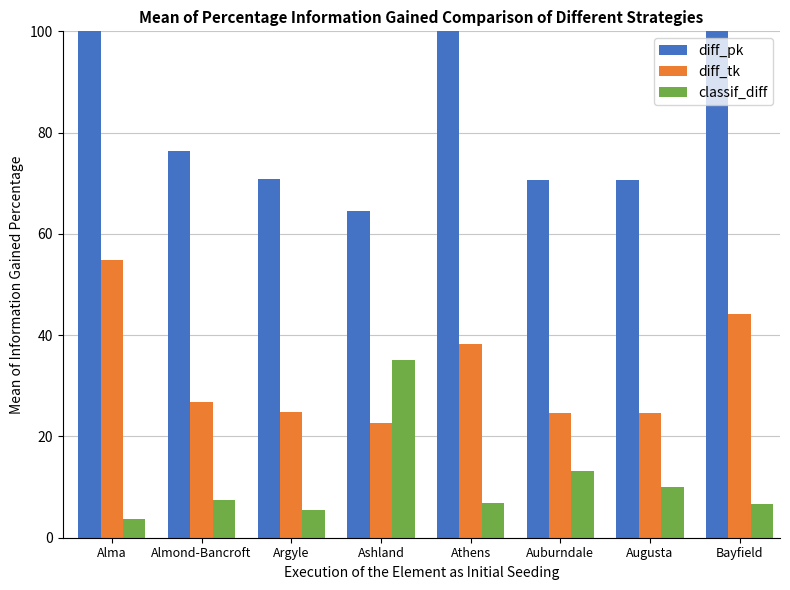

Reading left to right, what are all the values shown in this chart?

diff_pk: 156.5	76.4	70.8	64.5	109.5	70.6	70.6	126.0
diff_tk: 54.8	26.7	24.8	22.6	38.3	24.7	24.7	44.1
classif_diff: 3.6	7.5	5.4	35.0	6.9	13.1	9.9	6.7